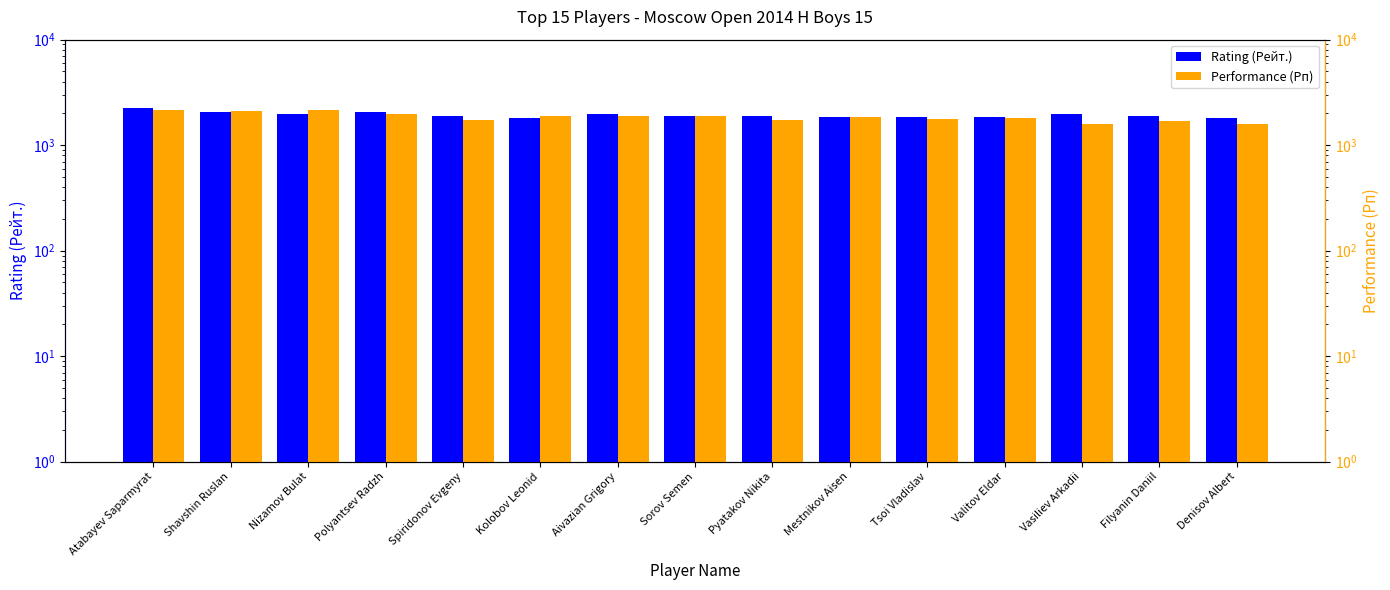

At which label does Rating (Рейт.) first exceed 1907?

Atabayev Saparmyrat